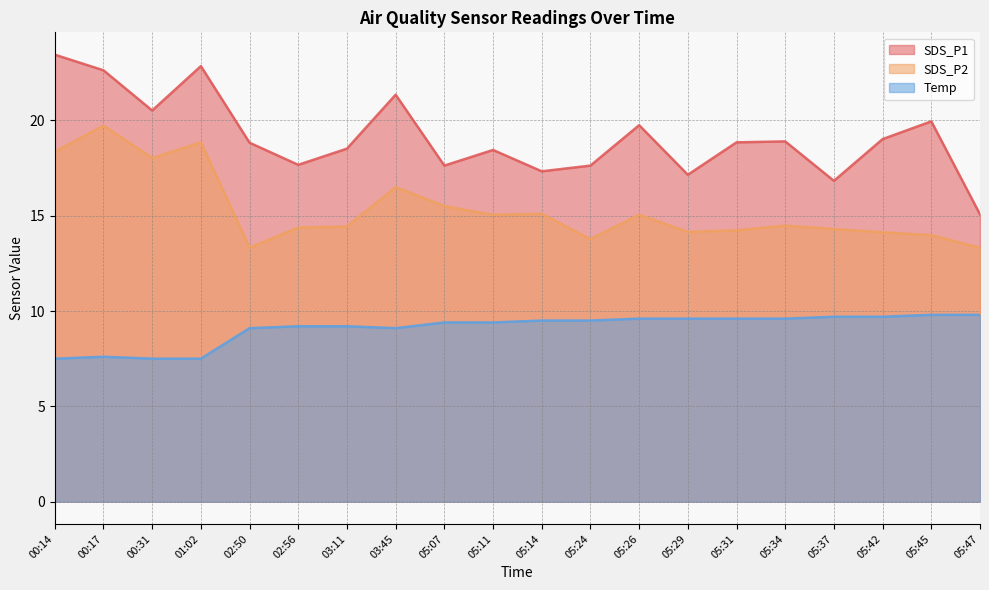

Which series changed the most between 00:14 and 05:37?

SDS_P1